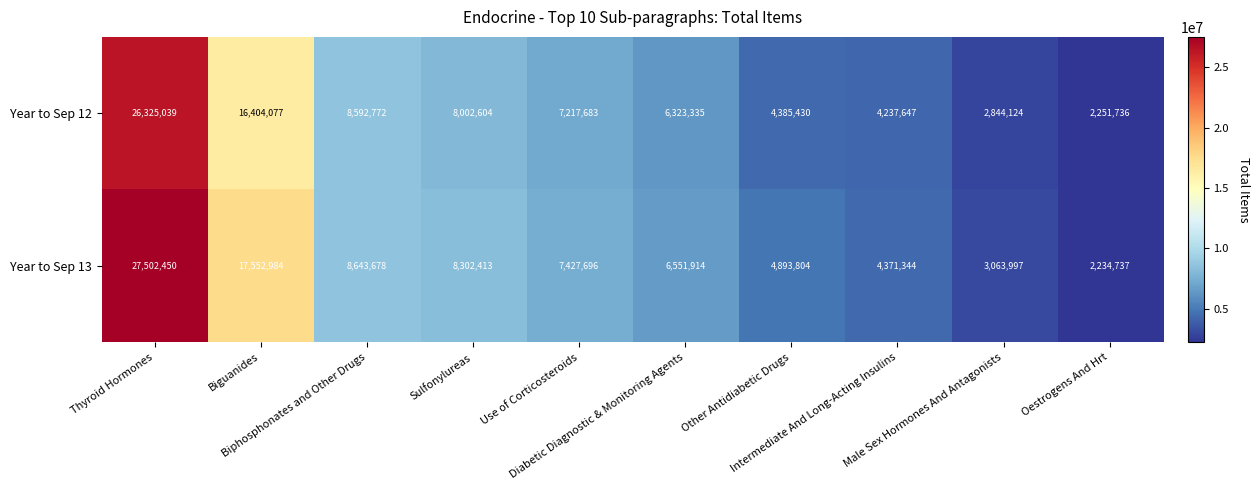

What is the minimum value shown in the chart?

2234737